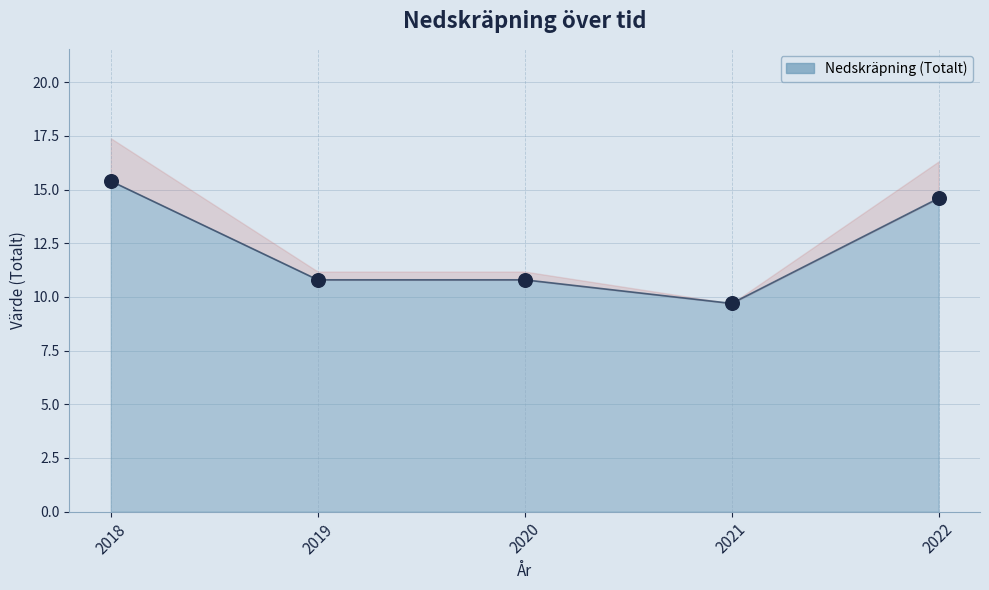

What is the change in value from 2018 to 2021?

-5.7